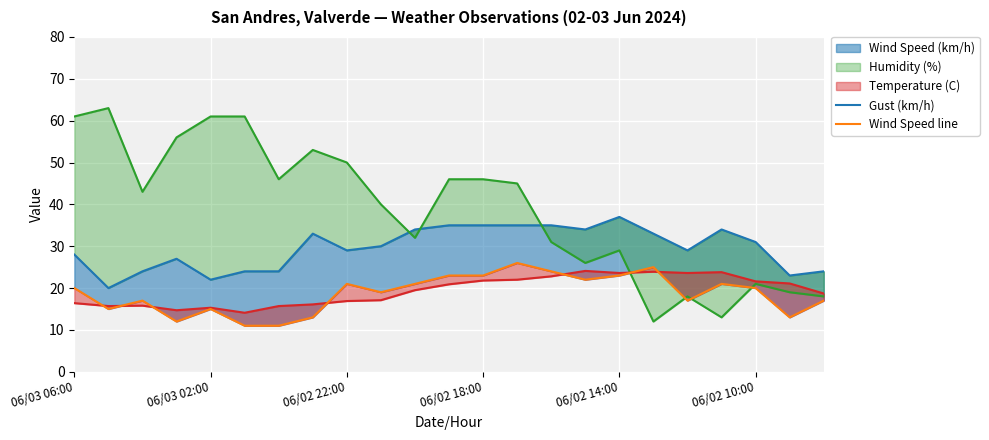

What is the difference between the Gust (km/h) values at 13 and 06/03 06:00?

7